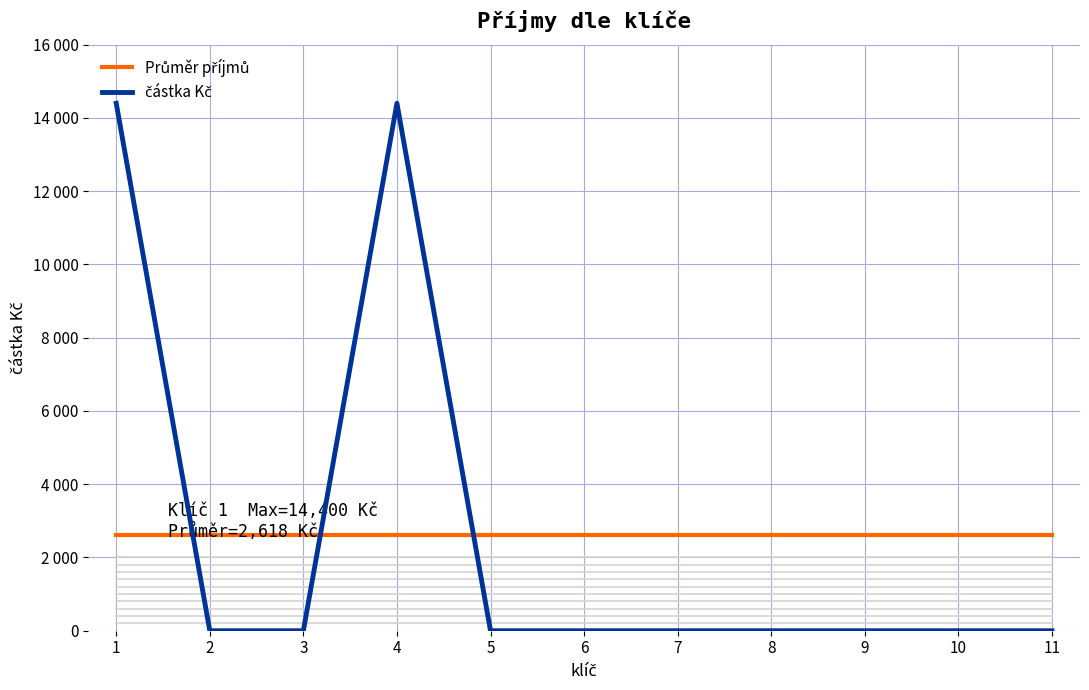

Which has a higher value, 5 or 8?

5